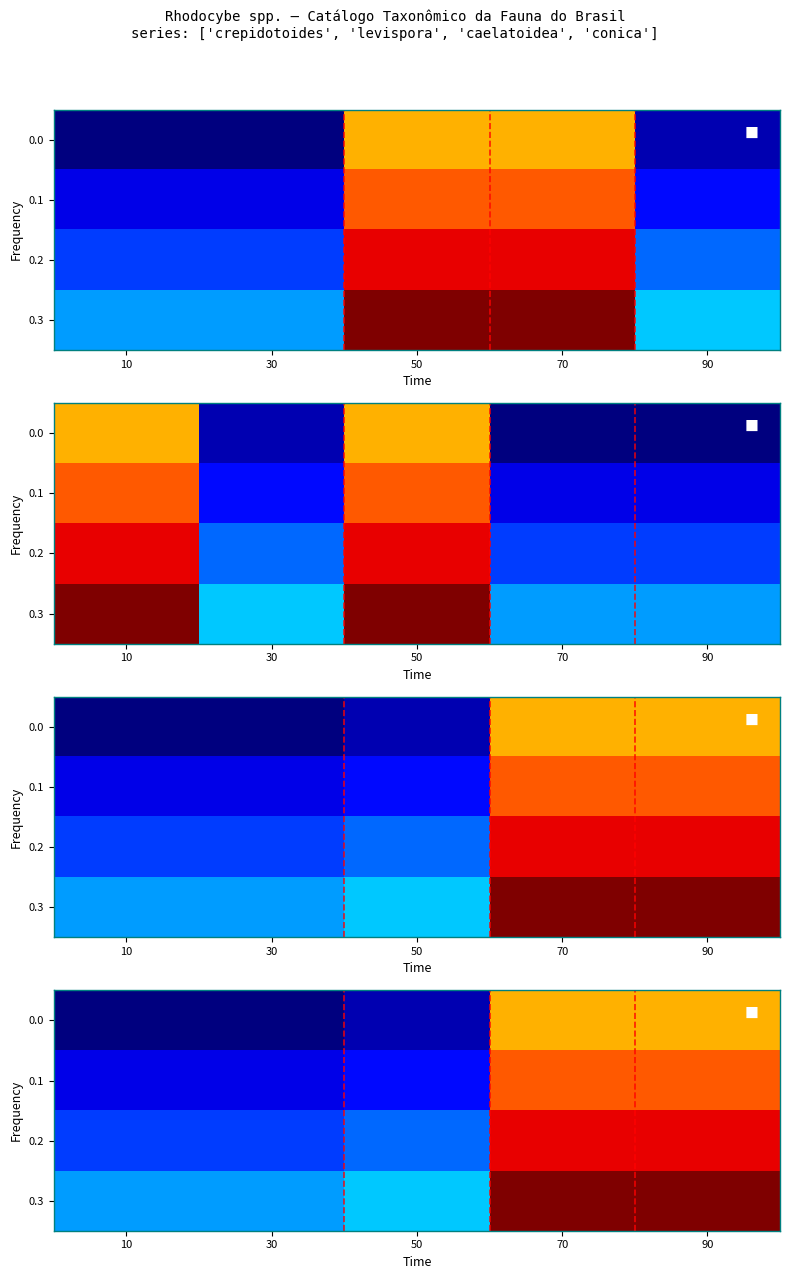

Is the value of 0.0 at 30 greater than the value of 0.3 at 70?

No